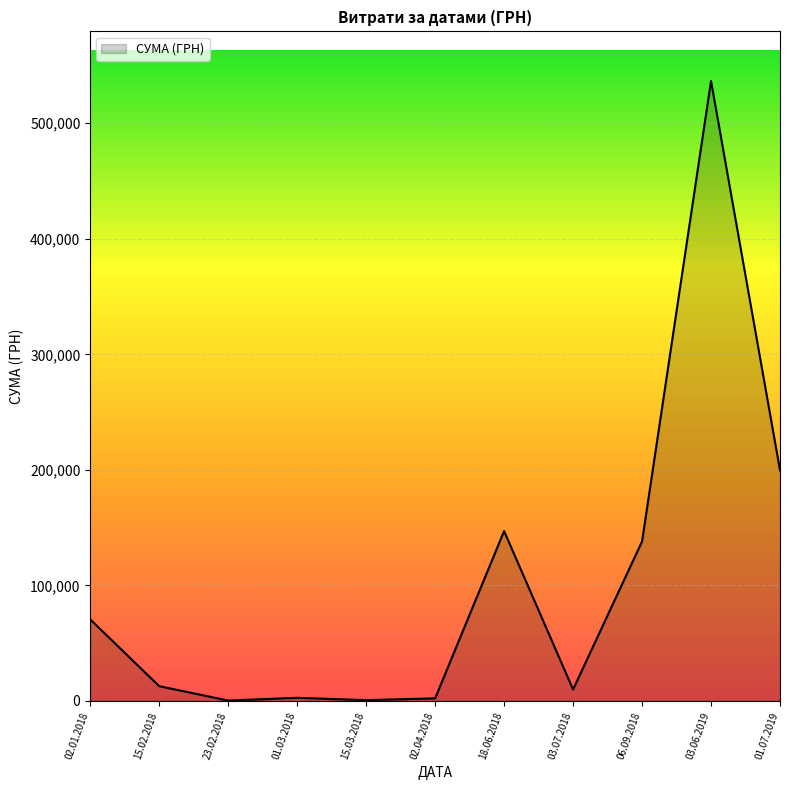

The value at 06.09.2018 is 58549.9. True or false?

False